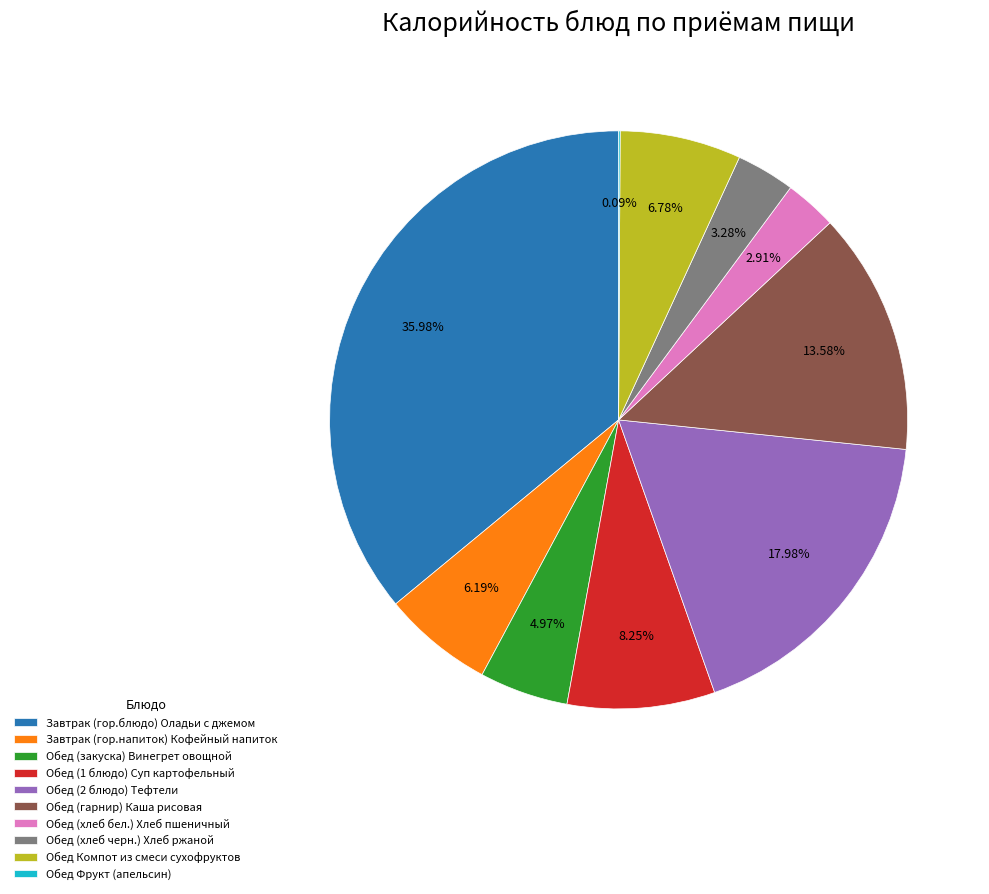

To the nearest percent, what is the combined percentage of Обед (гарнир) Каша рисовая and Завтрак (гор.напиток) Кофейный напиток?

20%